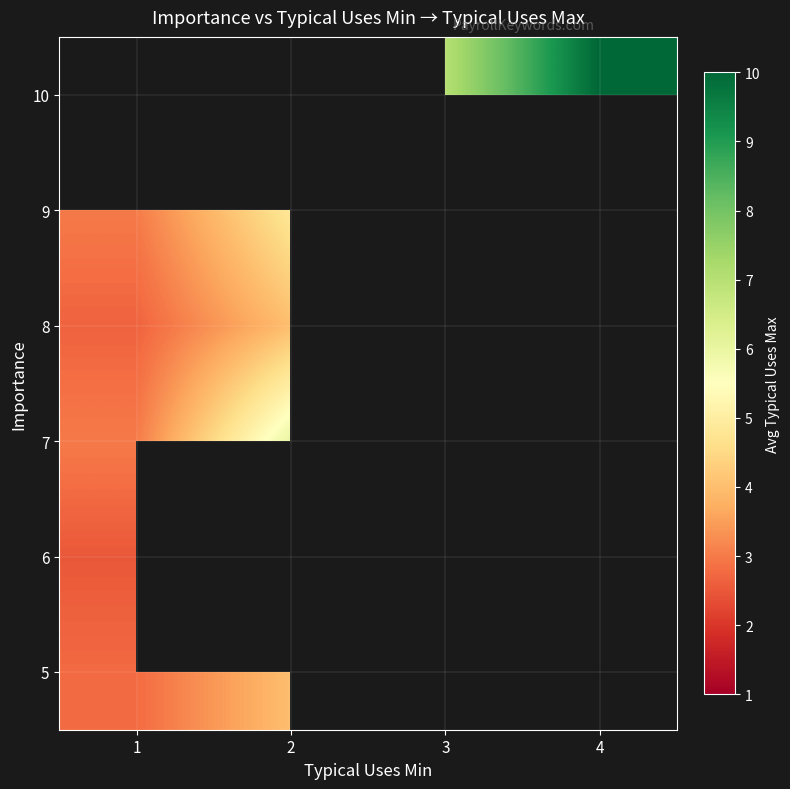

At which label is 6 closest to 2?

1